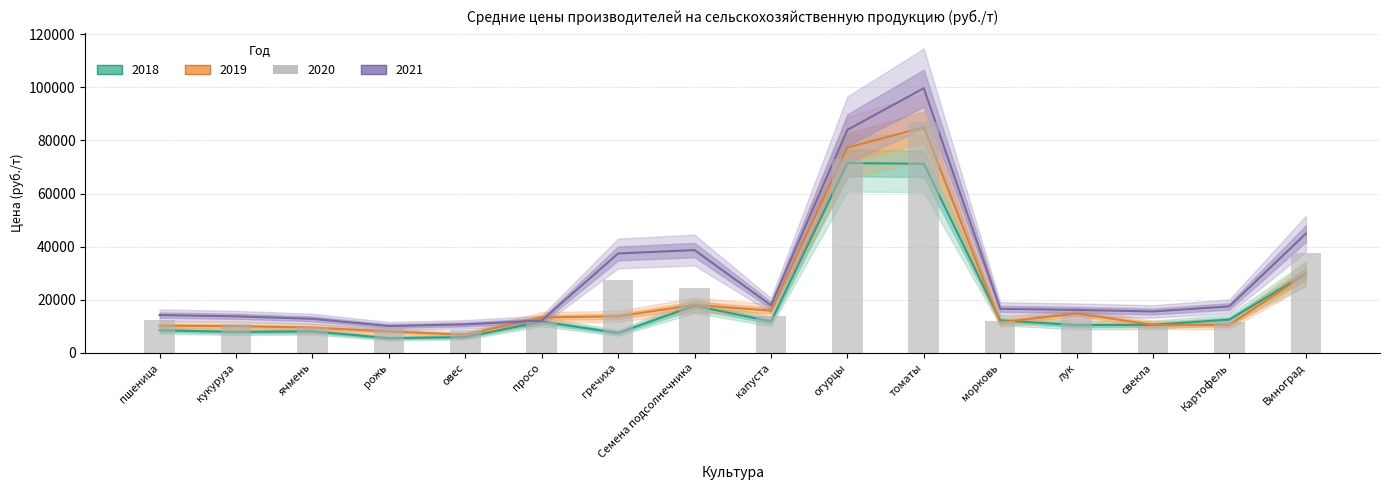

What is the difference between the maximum and second lowest values in the 2019 series?

76874